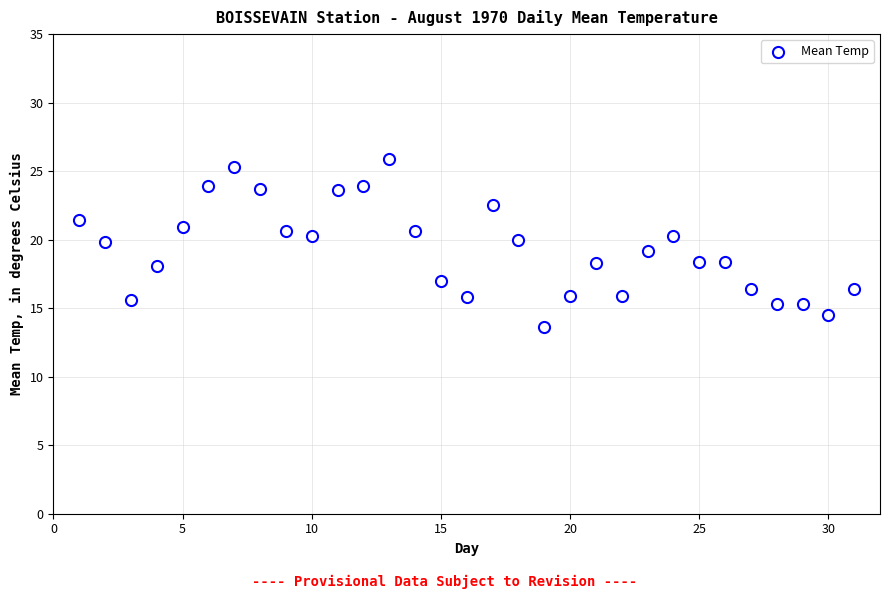

What is the range of Y values (max minus min)?

12.3